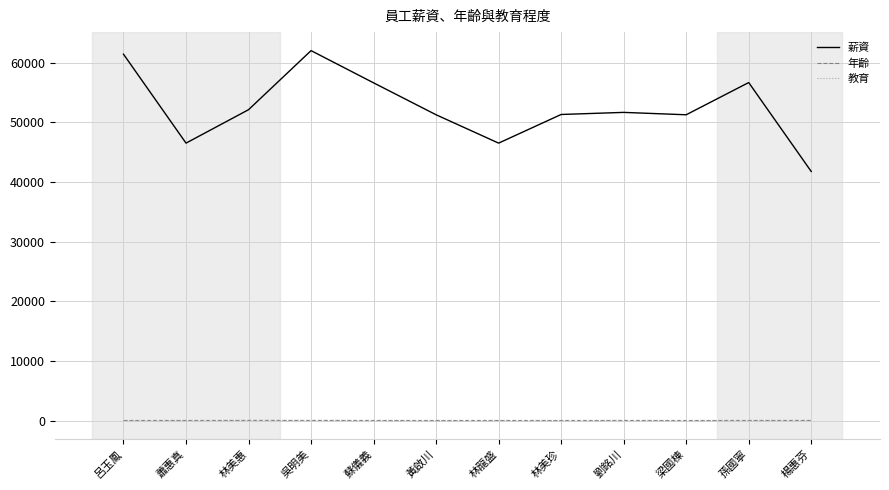

True or false: 年齡 and 薪資 cross at least once.

False